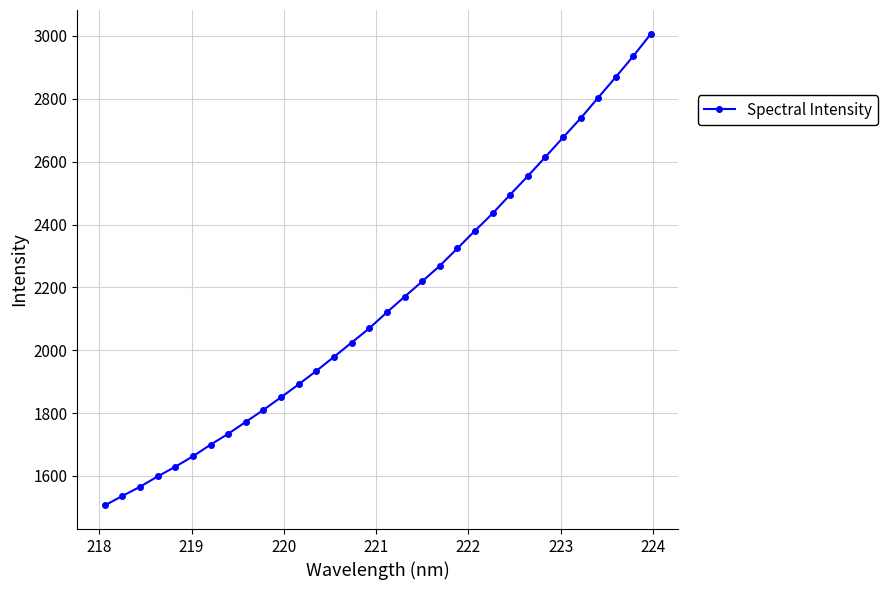

What is the smallest value displayed?

1506.3